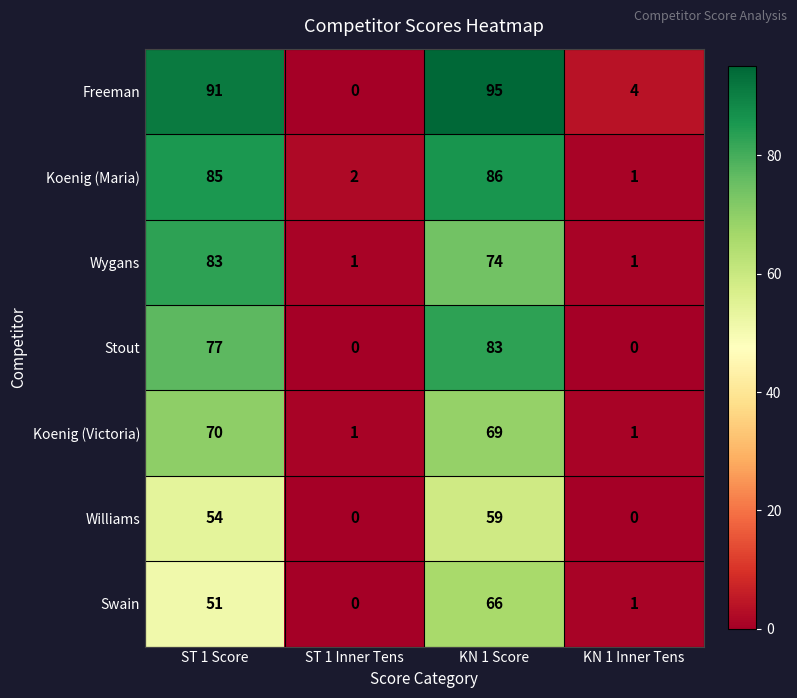

Reading left to right, list all the values displayed in this chart.

Freeman: ST 1 Score=91	ST 1 Inner Tens=0	KN 1 Score=95	KN 1 Inner Tens=4
Koenig (Maria): ST 1 Score=85	ST 1 Inner Tens=2	KN 1 Score=86	KN 1 Inner Tens=1
Wygans: ST 1 Score=83	ST 1 Inner Tens=1	KN 1 Score=74	KN 1 Inner Tens=1
Stout: ST 1 Score=77	ST 1 Inner Tens=0	KN 1 Score=83	KN 1 Inner Tens=0
Koenig (Victoria): ST 1 Score=70	ST 1 Inner Tens=1	KN 1 Score=69	KN 1 Inner Tens=1
Williams: ST 1 Score=54	ST 1 Inner Tens=0	KN 1 Score=59	KN 1 Inner Tens=0
Swain: ST 1 Score=51	ST 1 Inner Tens=0	KN 1 Score=66	KN 1 Inner Tens=1